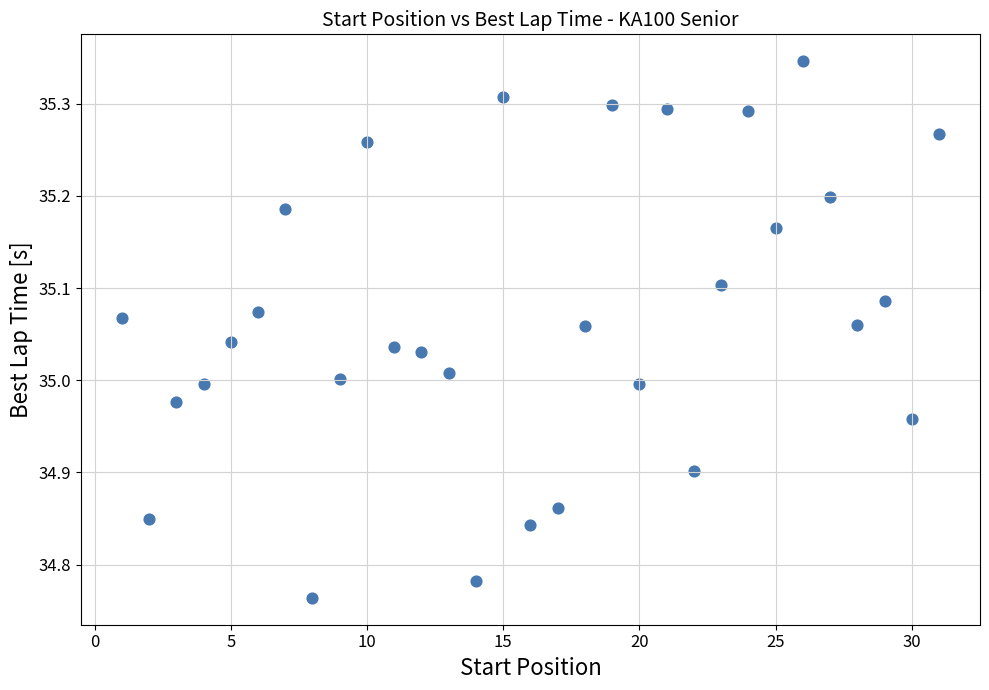

What is the range of X values (max minus min)?

30.0